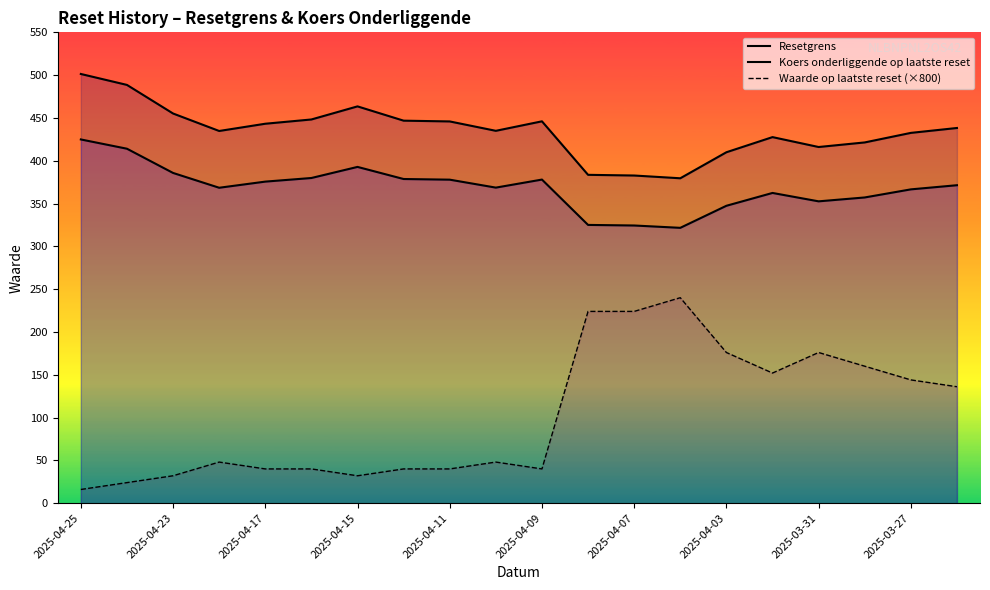

Where does the Waarde op laatste reset (×800) series first go above 48?

11